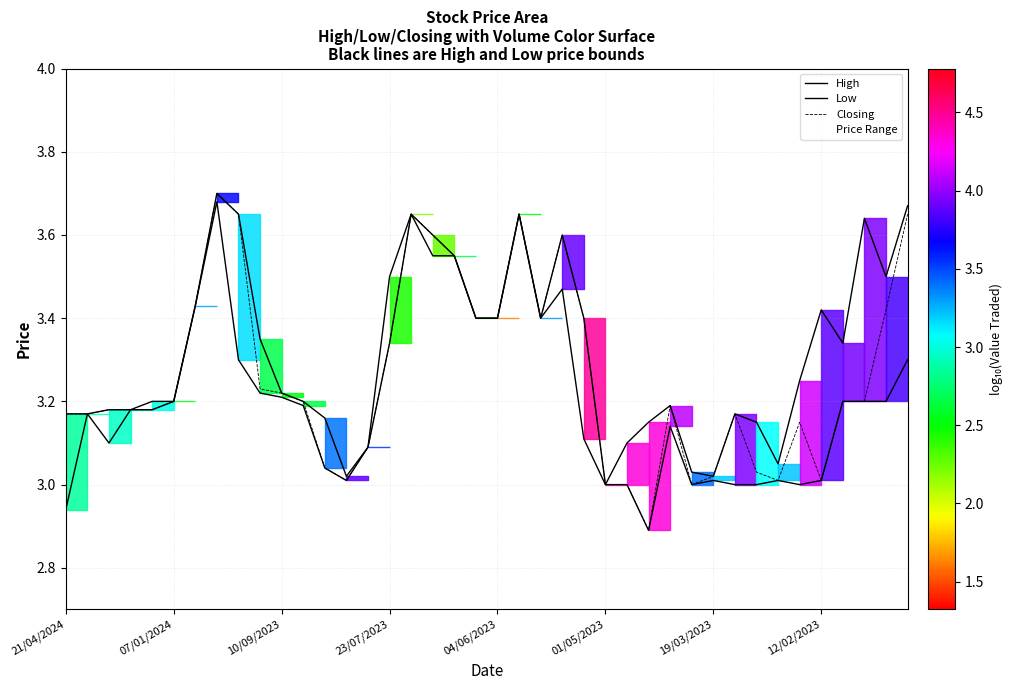

What is the lowest value of the Closing series?

2.9